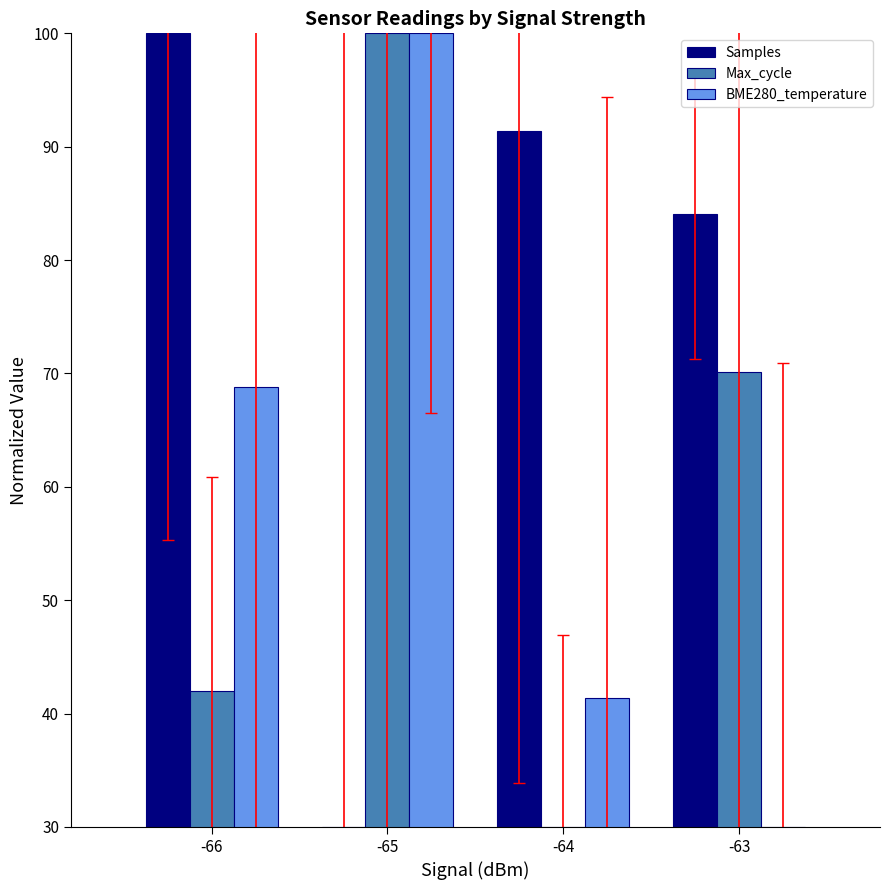

At how many categories does at least one series exceed 44?

4